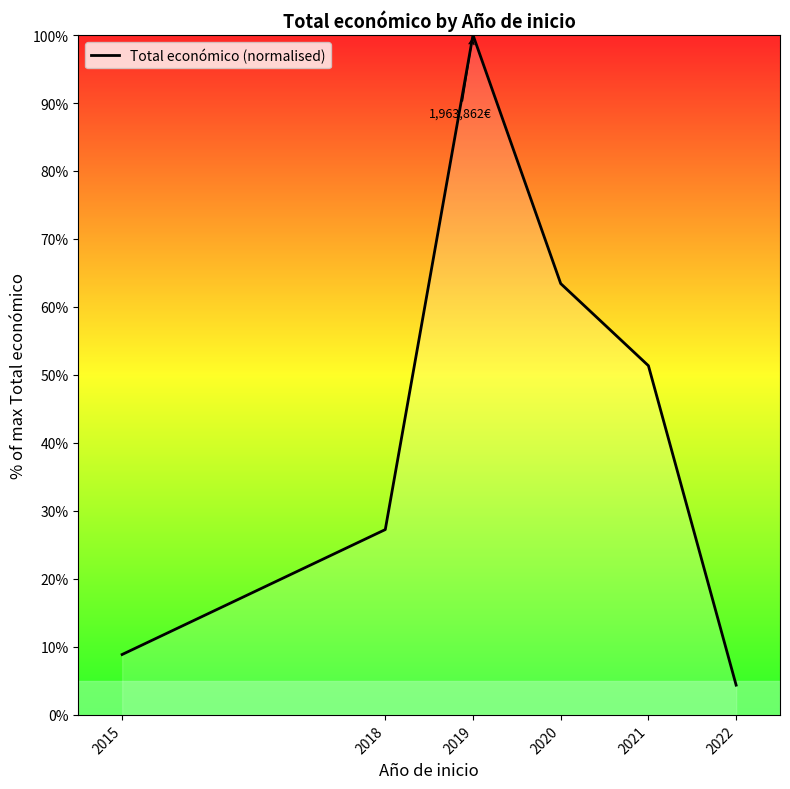

What is the change in value from 2019 to 2020?

-36.6